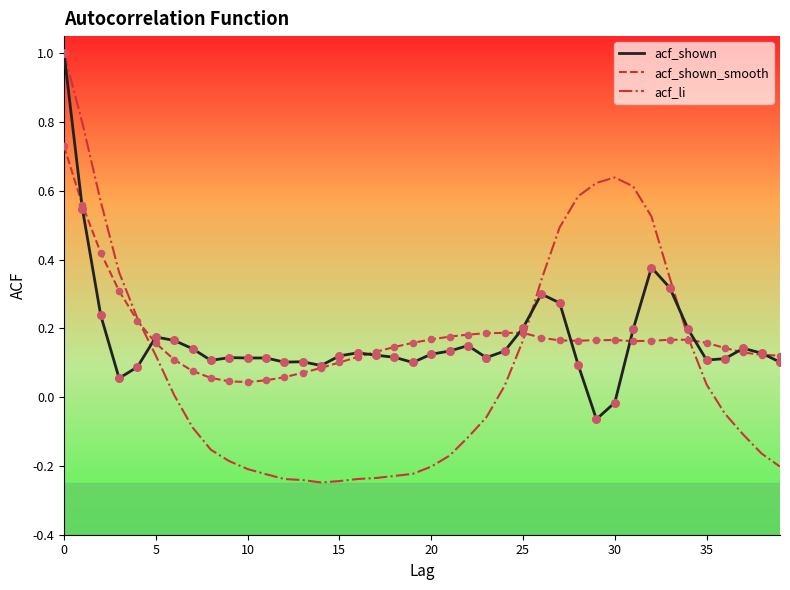

What are all the series names shown in the legend?

acf_shown, acf_shown_smooth, acf_li